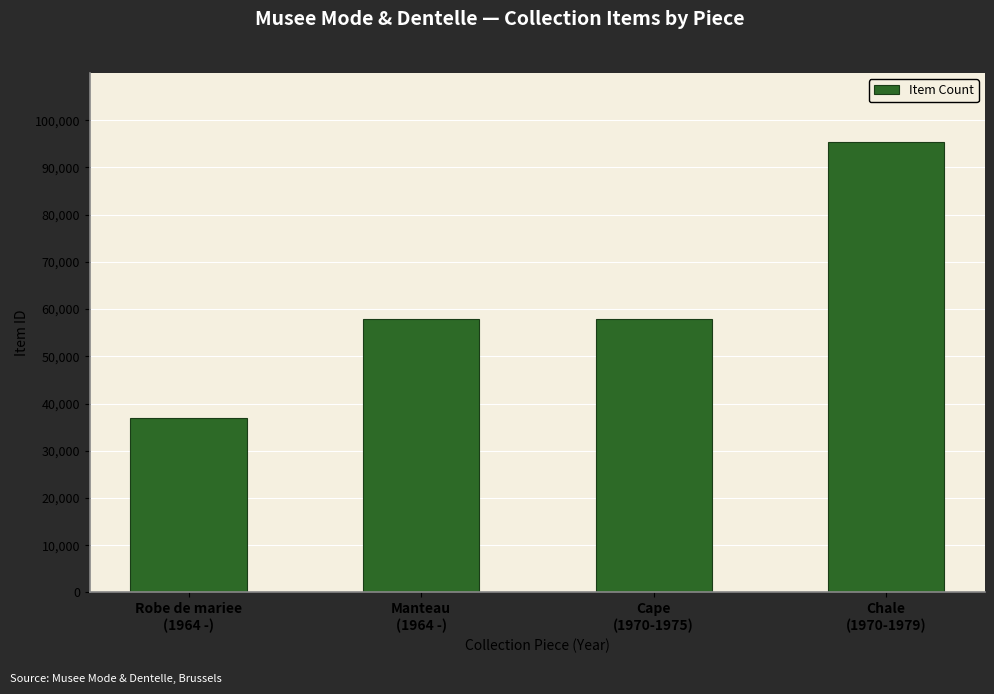

True or false: the data shows 63430 at Chale
(1970-1979).

False